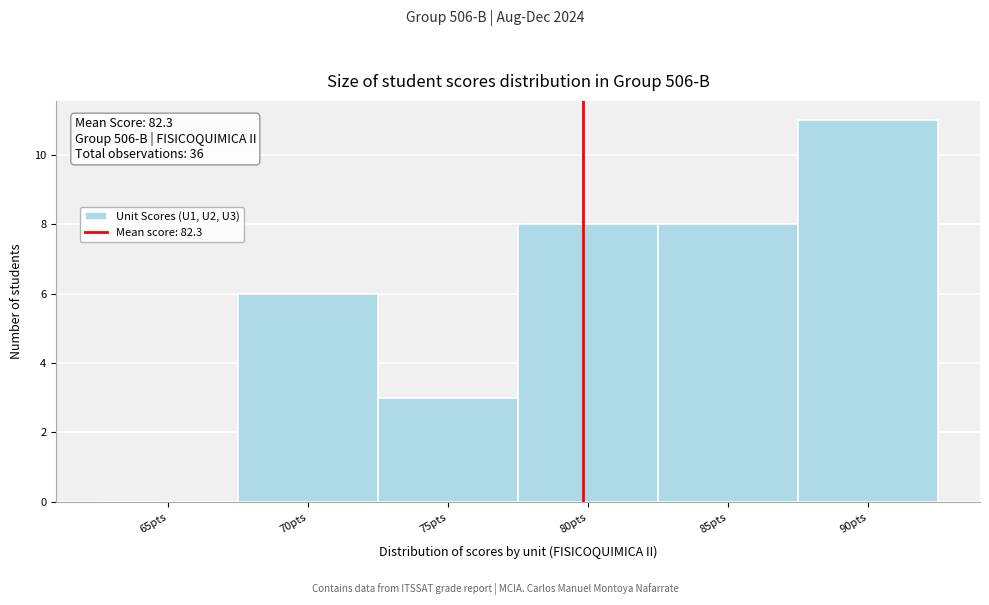

Reading right to left, what are all the values shown in this chart?

90pts=11	85pts=8	80pts=8	75pts=3	70pts=6	65pts=0